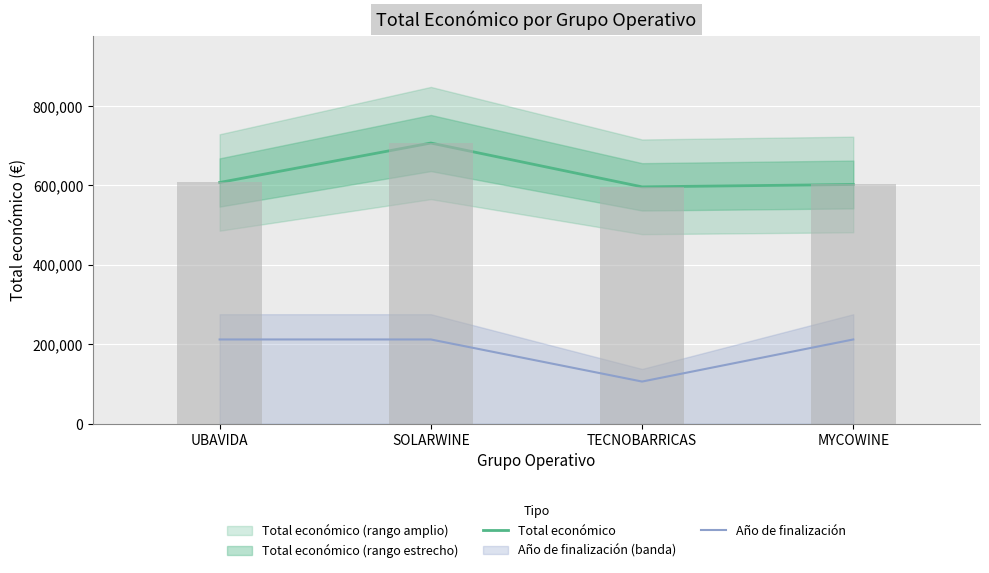

Which series has the largest total across all categories?

Total económico